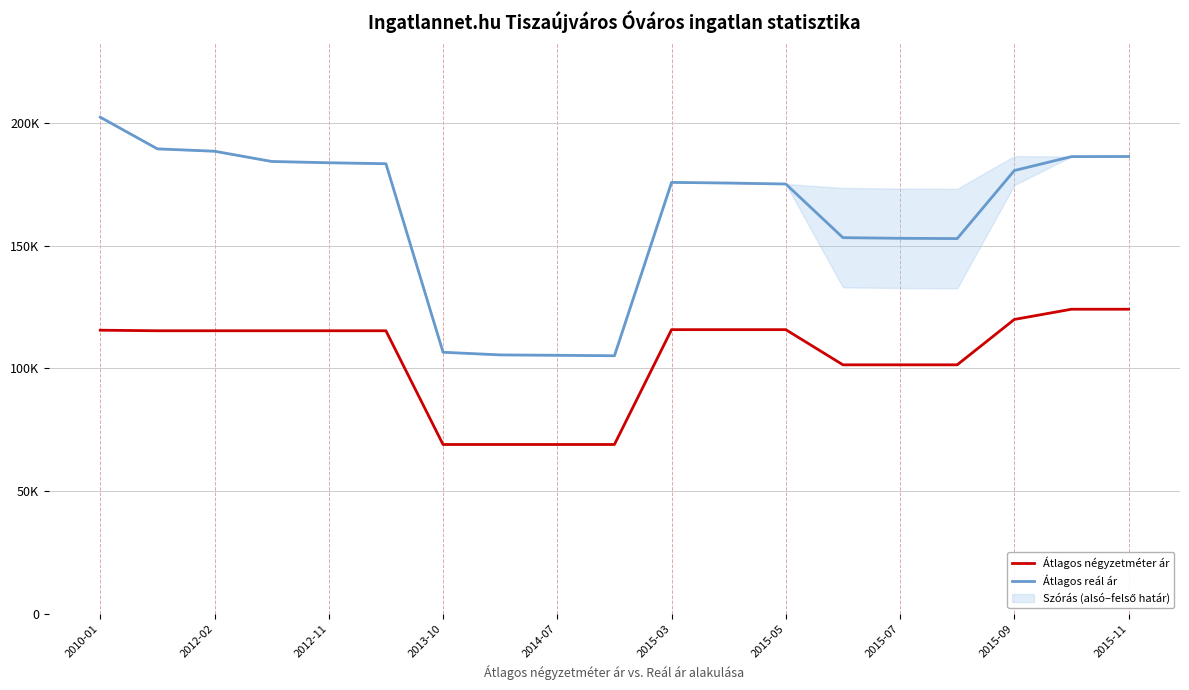

True or false: Átlagos reál ár and Átlagos négyzetméter ár cross at least once.

False